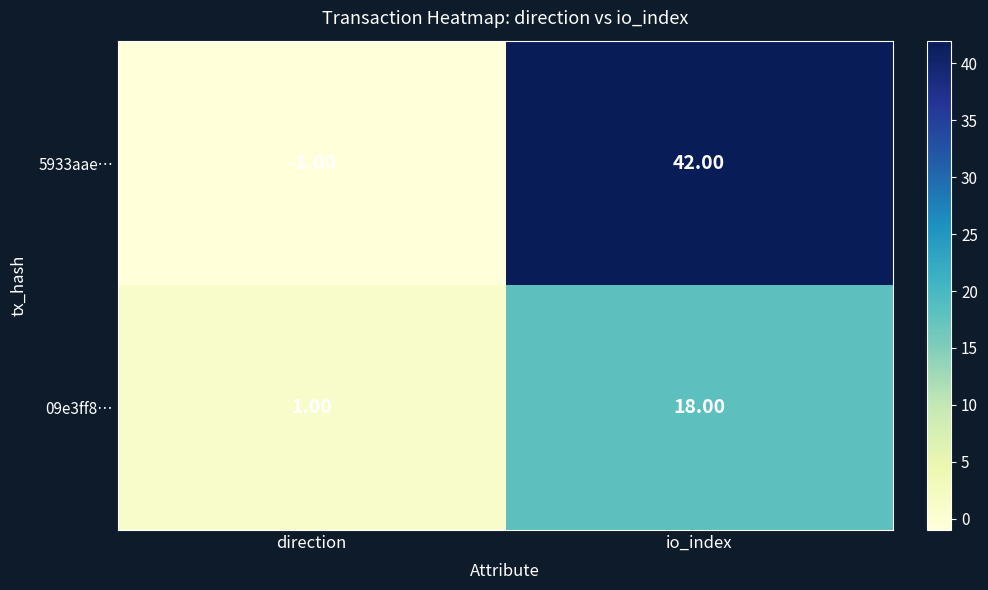

Which series has the largest total across all categories?

5933aae…